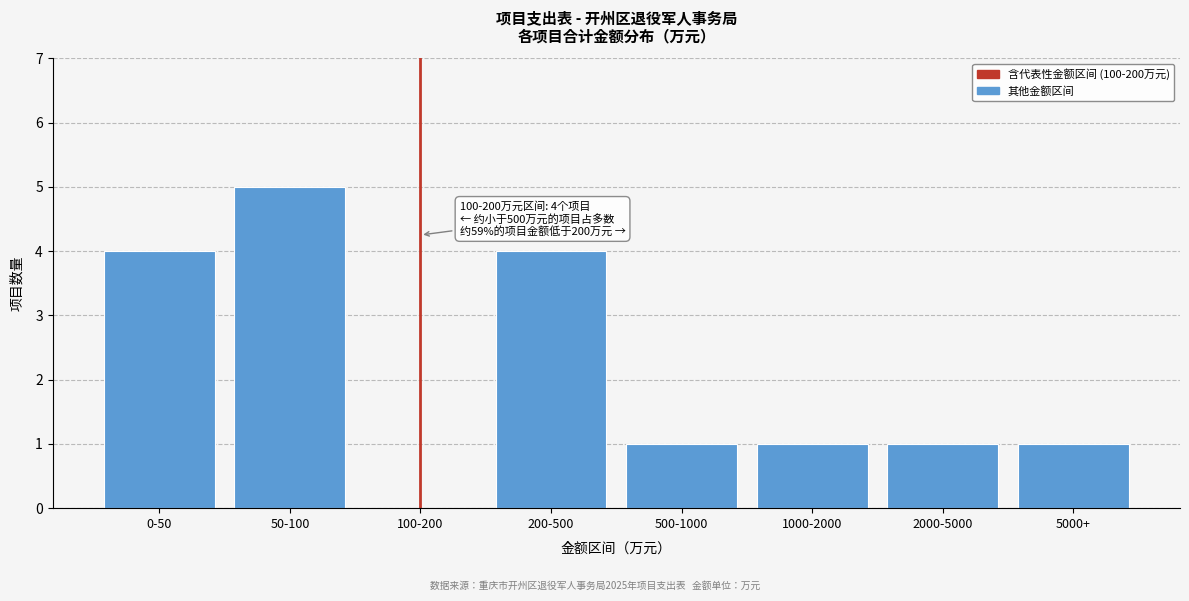

Reading right to left, what are all the values shown in this chart?

5000+=1	2000-5000=1	1000-2000=1	500-1000=1	200-500=4	100-200=0	50-100=5	0-50=4